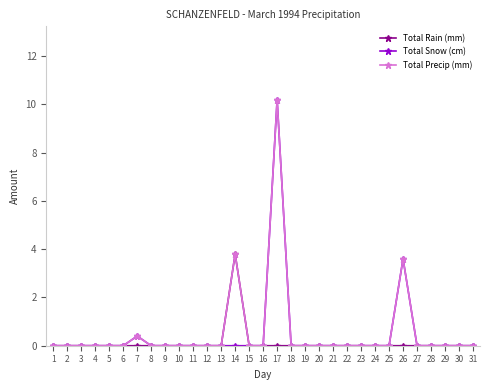

Reading left to right, transcribe all the data shown in this chart.

Total Rain (mm): 1=0.0	2=0.0	3=0.0	4=0.0	5=0.0	6=0.0	7=0.0	8=0.0	9=0.0	10=0.0	11=0.0	12=0.0	13=0.0	14=3.8	15=0.0	16=0.0	17=0.0	18=0.0	19=0.0	20=0.0	21=0.0	22=0.0	23=0.0	24=0.0	25=0.0	26=0.0	27=0.0	28=0.0	29=0.0	30=0.0	31=0.0
Total Snow (cm): 1=0.0	2=0.0	3=0.0	4=0.0	5=0.0	6=0.0	7=0.4	8=0.0	9=0.0	10=0.0	11=0.0	12=0.0	13=0.0	14=0.0	15=0.0	16=0.0	17=10.2	18=0.0	19=0.0	20=0.0	21=0.0	22=0.0	23=0.0	24=0.0	25=0.0	26=3.6	27=0.0	28=0.0	29=0.0	30=0.0	31=0.0
Total Precip (mm): 1=0.0	2=0.0	3=0.0	4=0.0	5=0.0	6=0.0	7=0.4	8=0.0	9=0.0	10=0.0	11=0.0	12=0.0	13=0.0	14=3.8	15=0.0	16=0.0	17=10.2	18=0.0	19=0.0	20=0.0	21=0.0	22=0.0	23=0.0	24=0.0	25=0.0	26=3.6	27=0.0	28=0.0	29=0.0	30=0.0	31=0.0